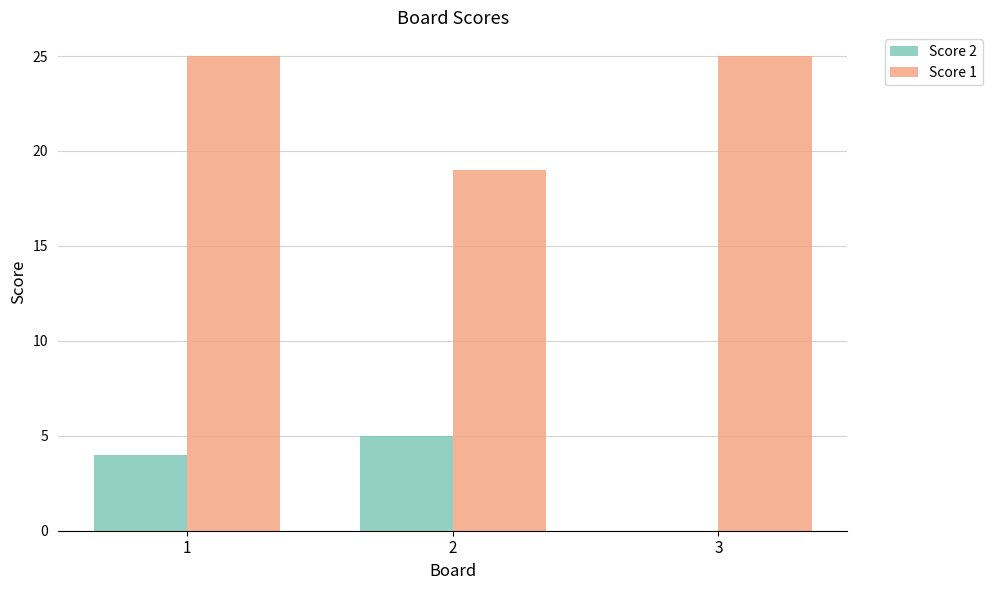

What is the sum of the Score 2 values at 2 and 1?

9